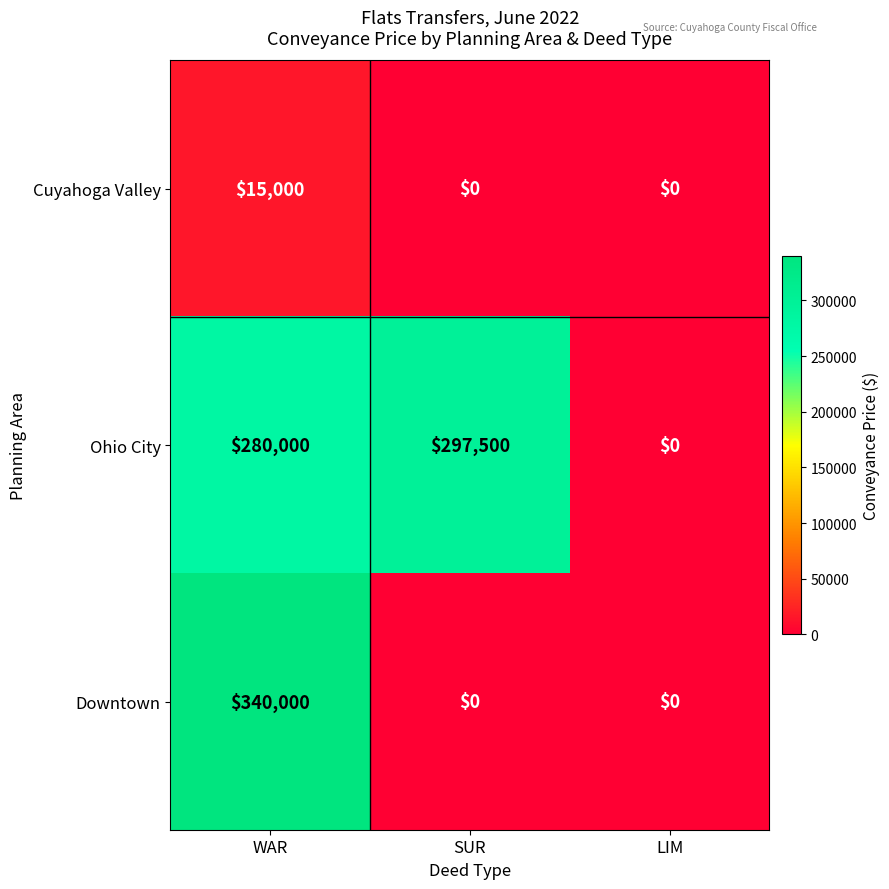

How many values in Downtown are above zero?

1